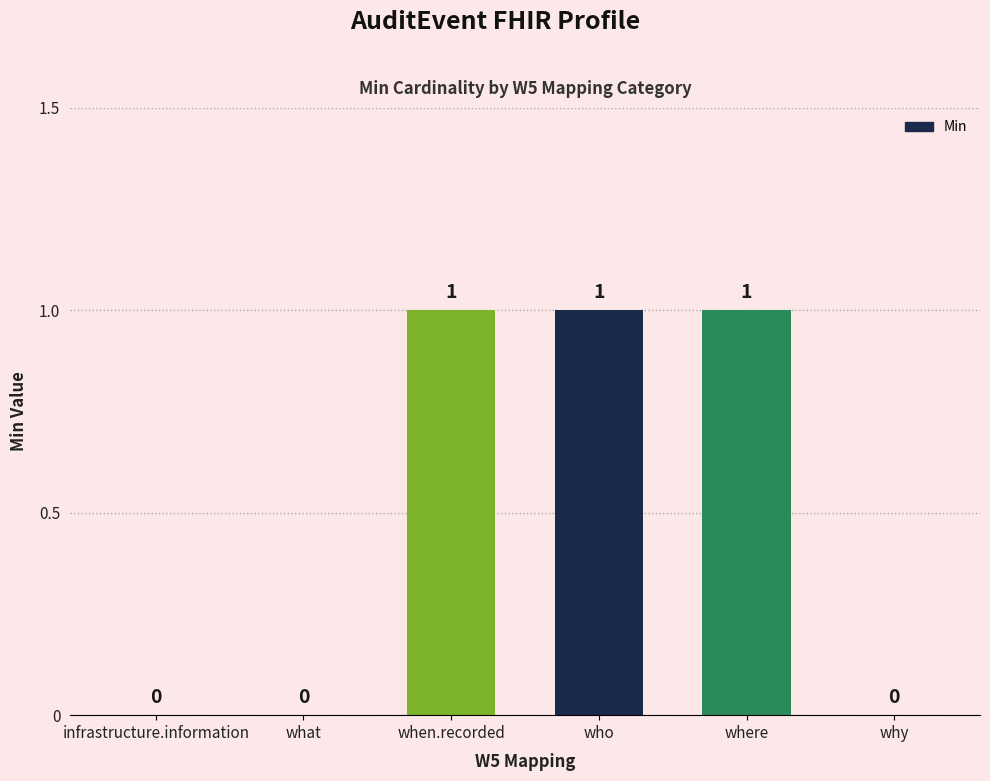

How many values are between 0 and 1?

6